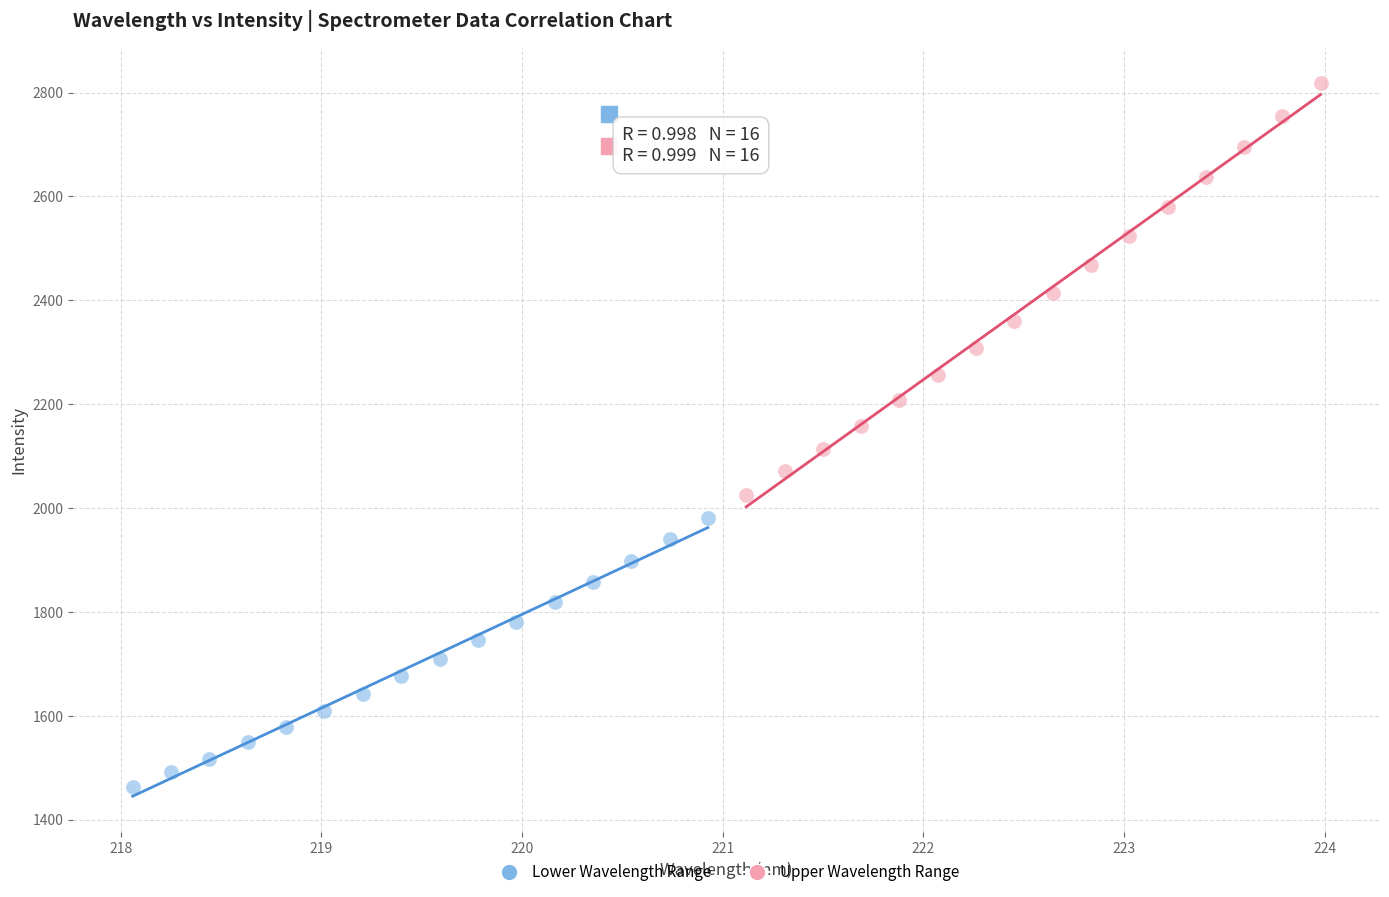

Which series has the largest Y range (max minus min)?

Upper Wavelength Range